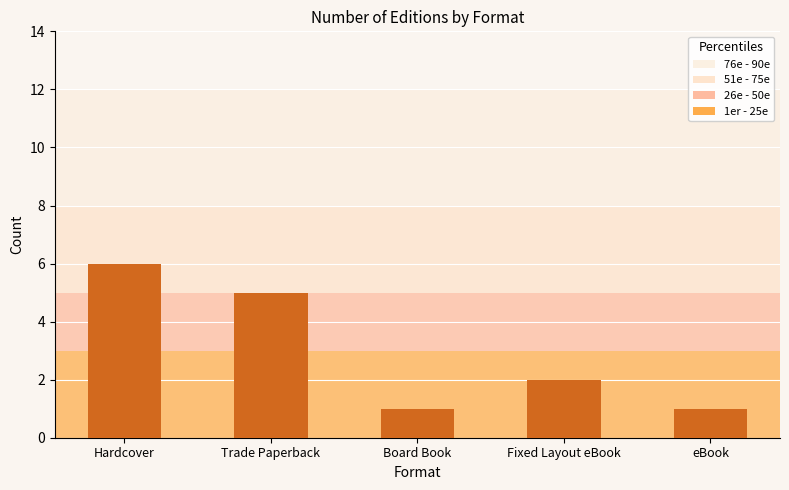

What is the ratio of the value at Trade Paperback to the value at Board Book?

5.0